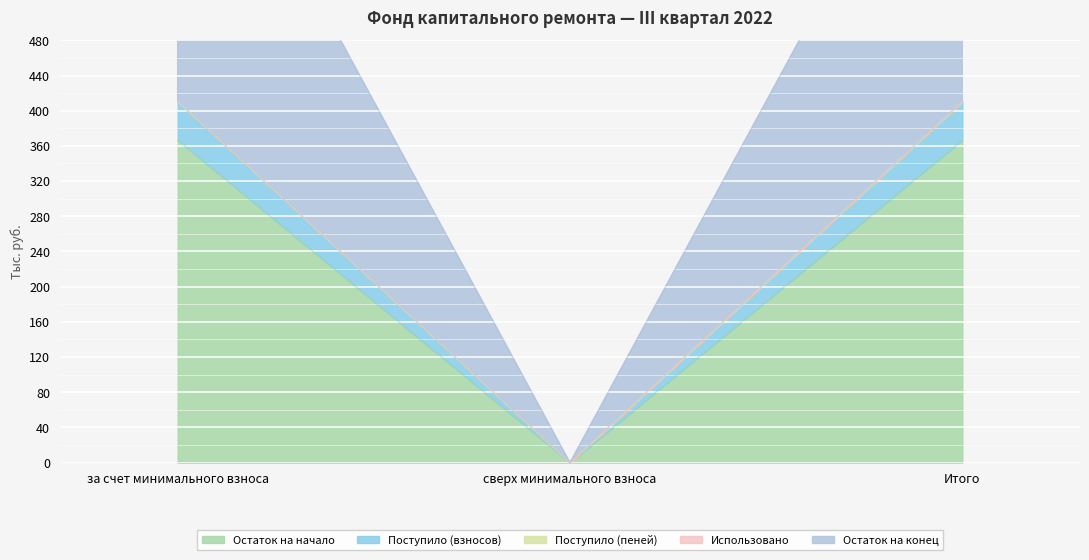

Between за счет минимального взноса and Итого, which series saw the biggest shift?

Остаток на начало